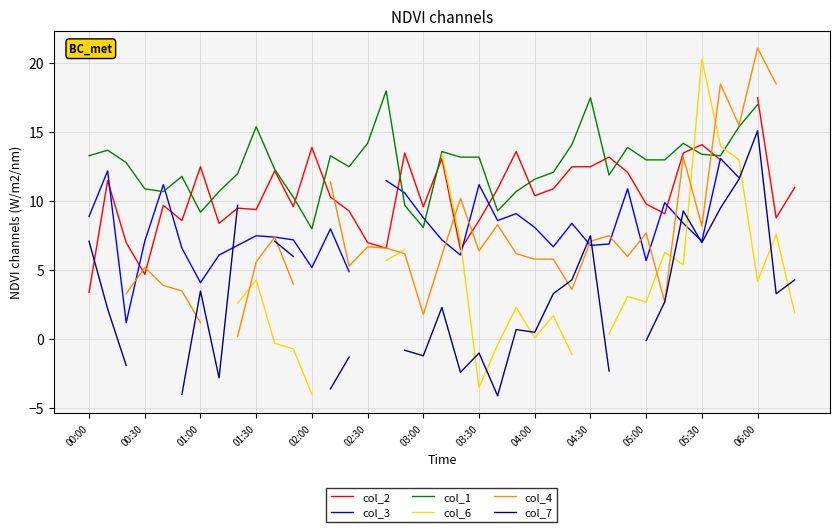

What is the sum of the col_3 values at 34 and 24?

21.2